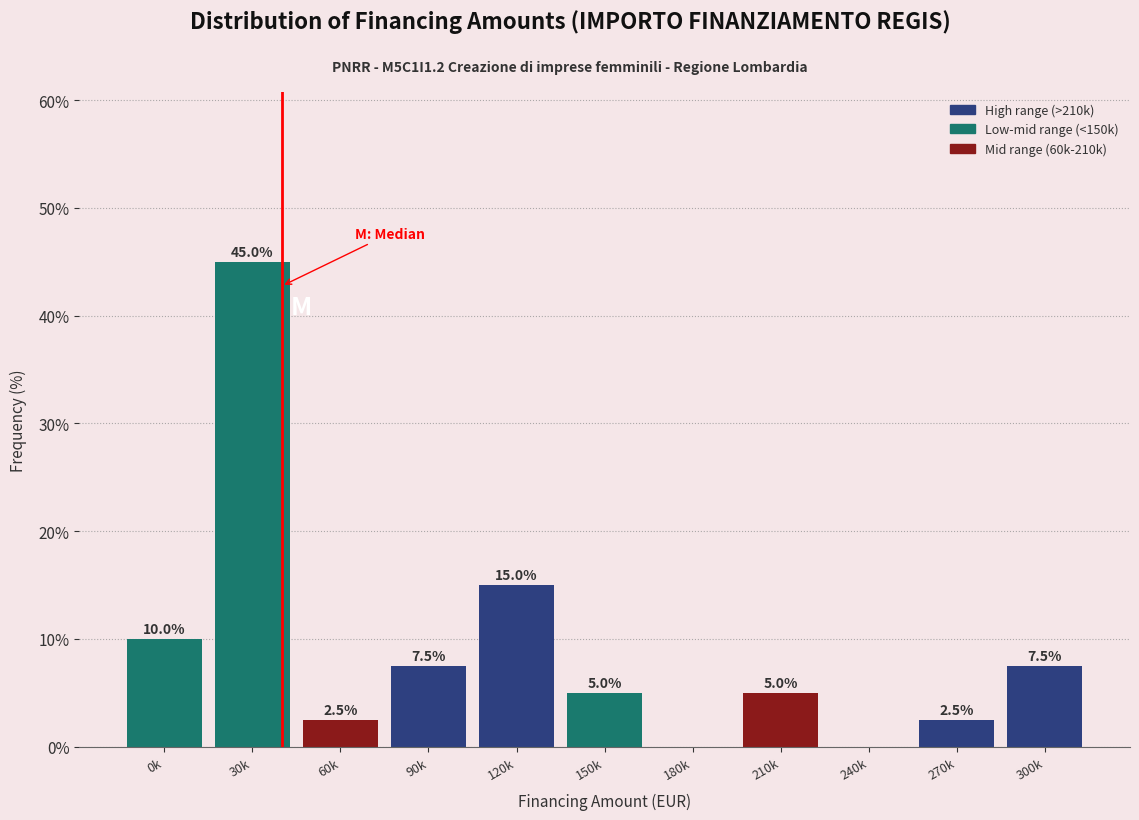

Reading right to left, list all the values displayed in this chart.

300k=7.5	270k=2.5	240k=0.0	210k=5.0	180k=0.0	150k=5.0	120k=15.0	90k=7.5	60k=2.5	30k=45.0	0k=10.0